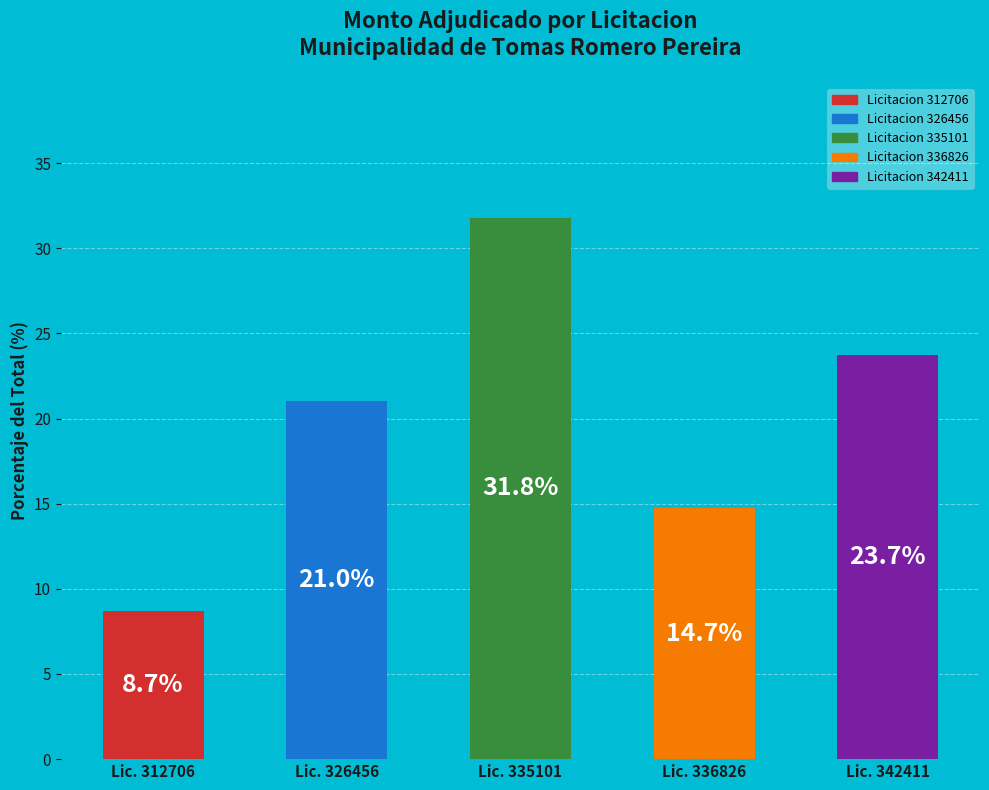

Is it true that the value at Lic. 312706 is 3.2?

False